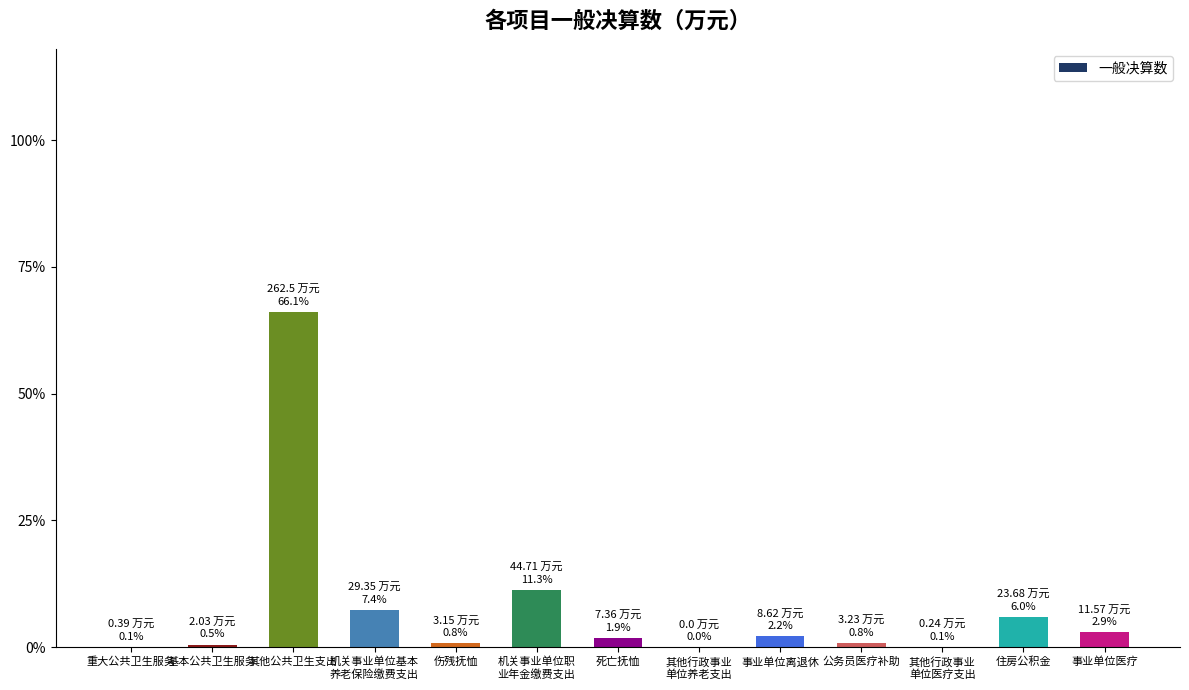

What is the value of the 2nd bar from the left?

2.0